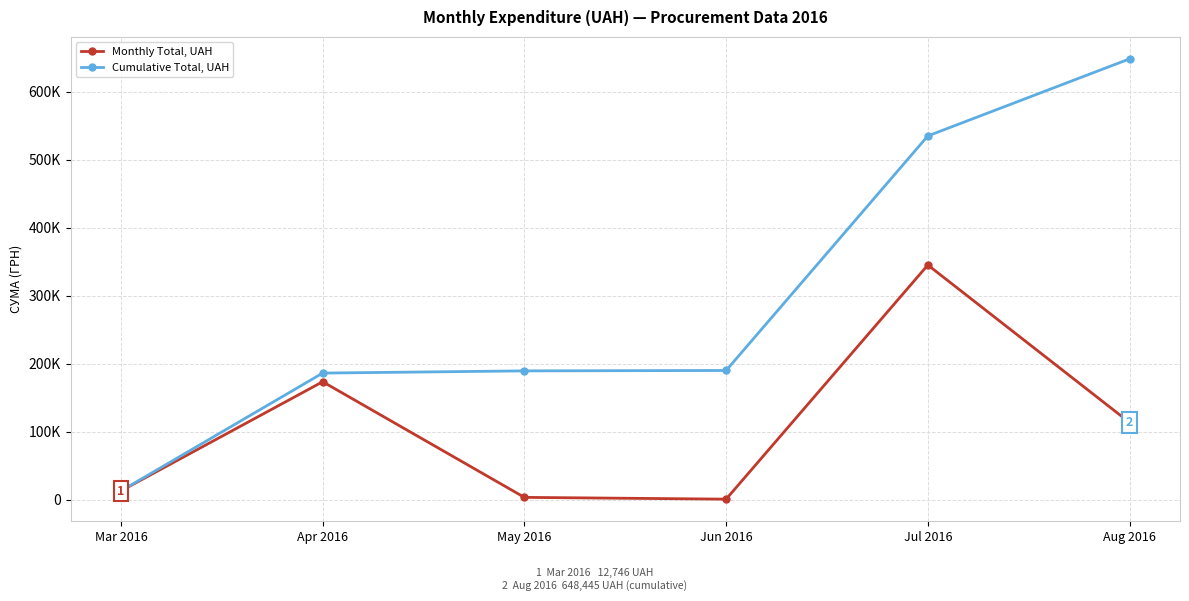

The Cumulative Total, UAH series shows 535045.2 at Jul 2016. True or false?

True